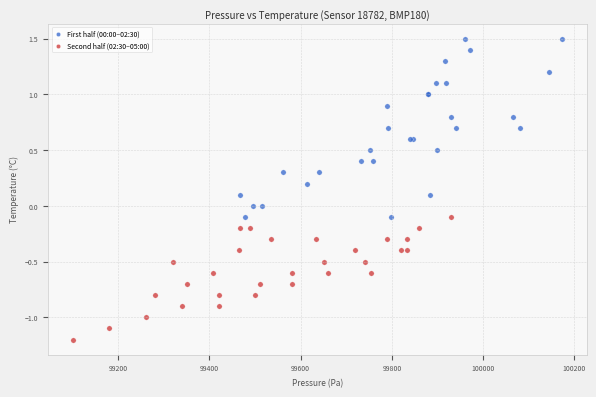

Which series reaches the minimum Y coordinate?

Second half (02:30–05:00)